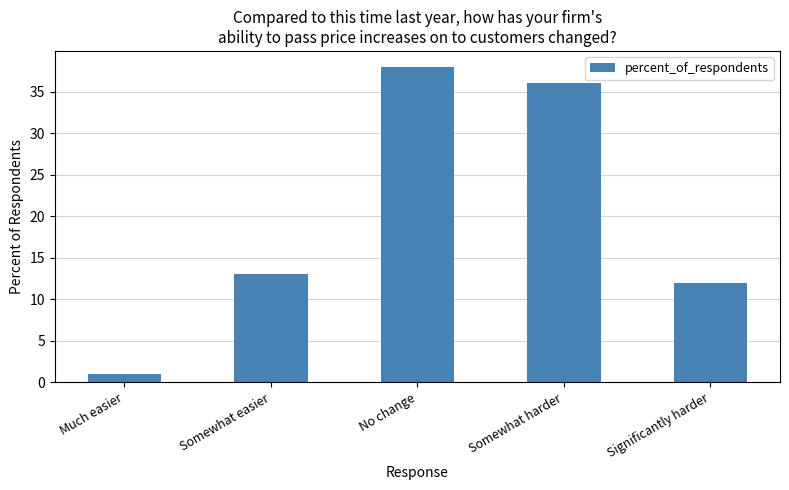

Rank the categories by value from lowest to highest.

Much easier, Significantly harder, Somewhat easier, Somewhat harder, No change